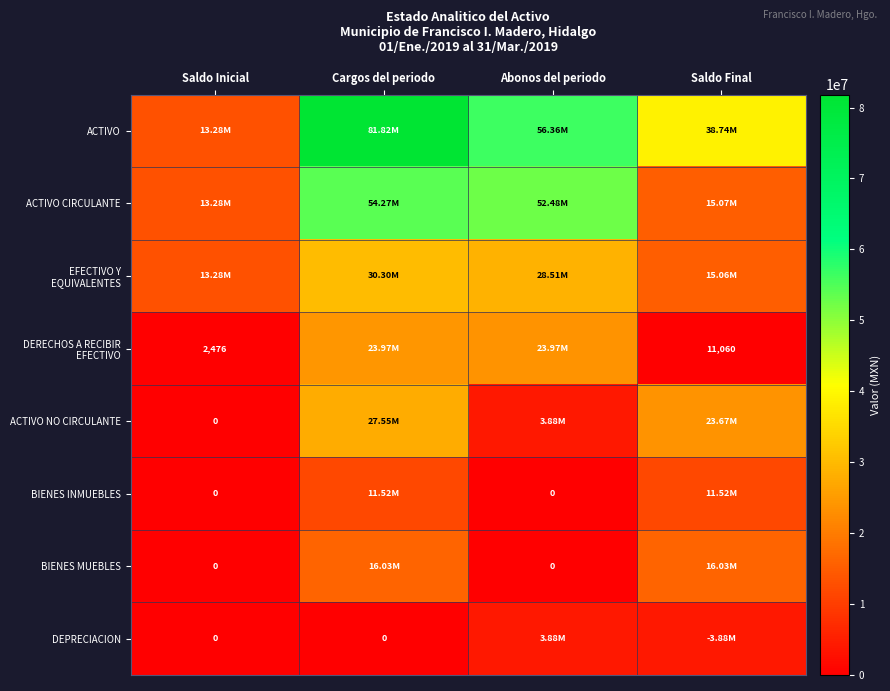

How many data points in BIENES INMUEBLES are less than 11522048?

2